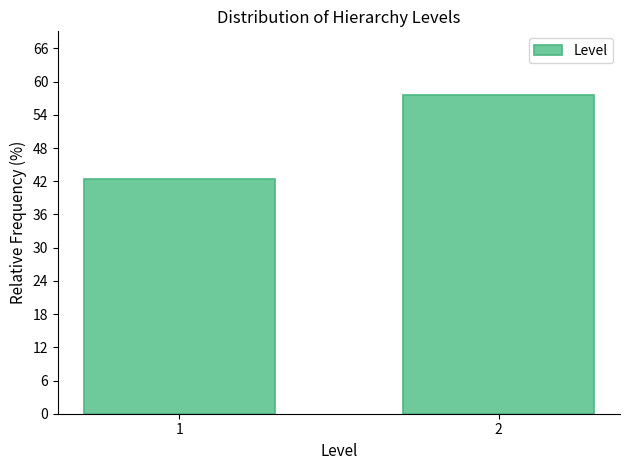

Reading left to right, transcribe all the data shown in this chart.

42.4	57.6